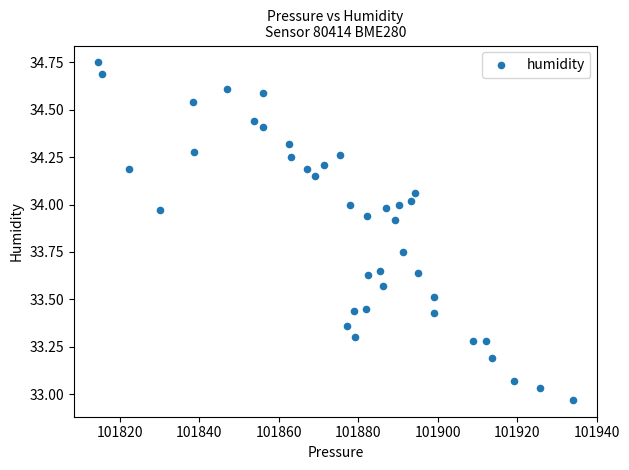

What is the range of X values (max minus min)?

119.7